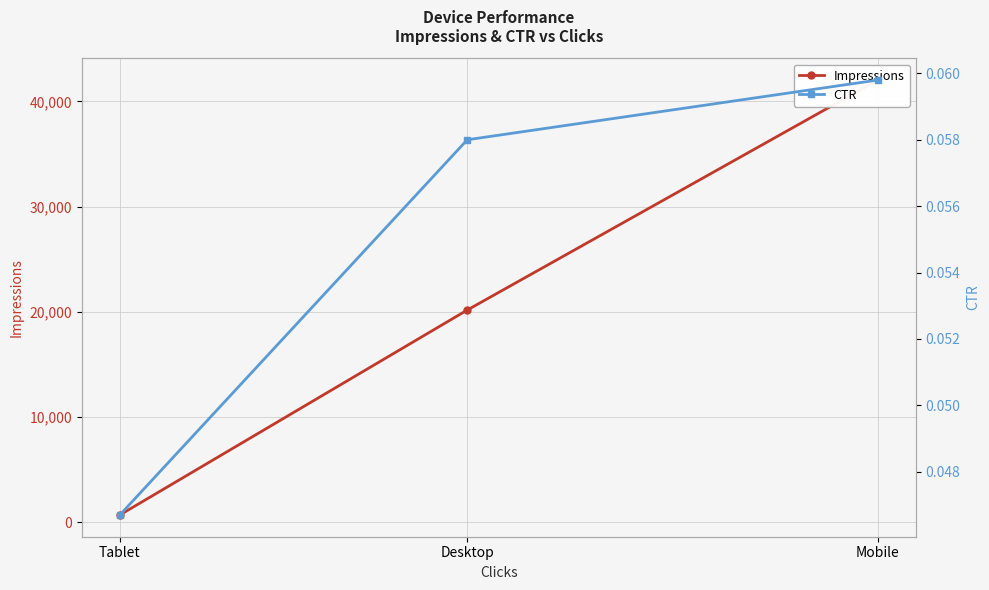

List the labels in order of Impressions value, smallest first.

Tablet, Desktop, Mobile